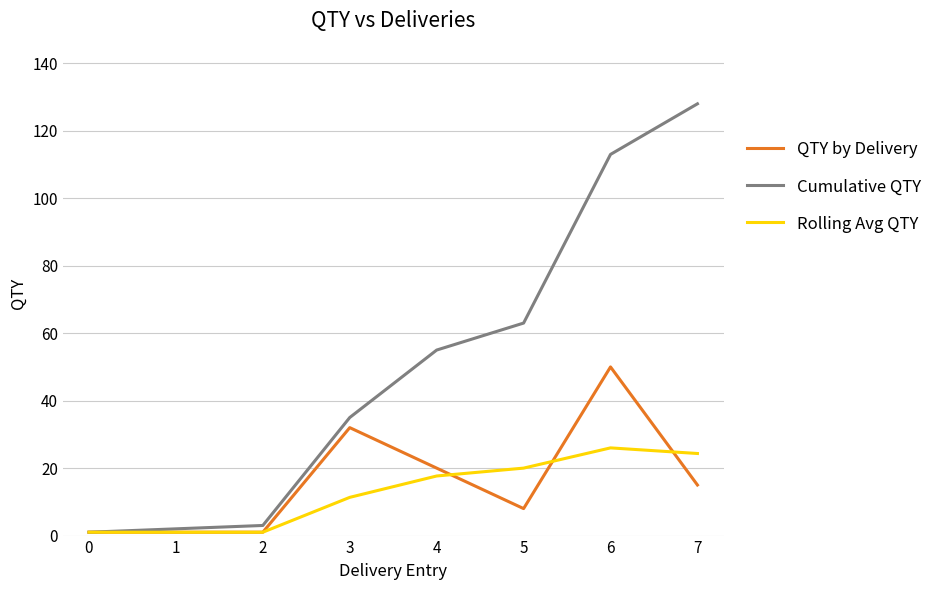

What is the sum of all QTY by Delivery values?

128.0